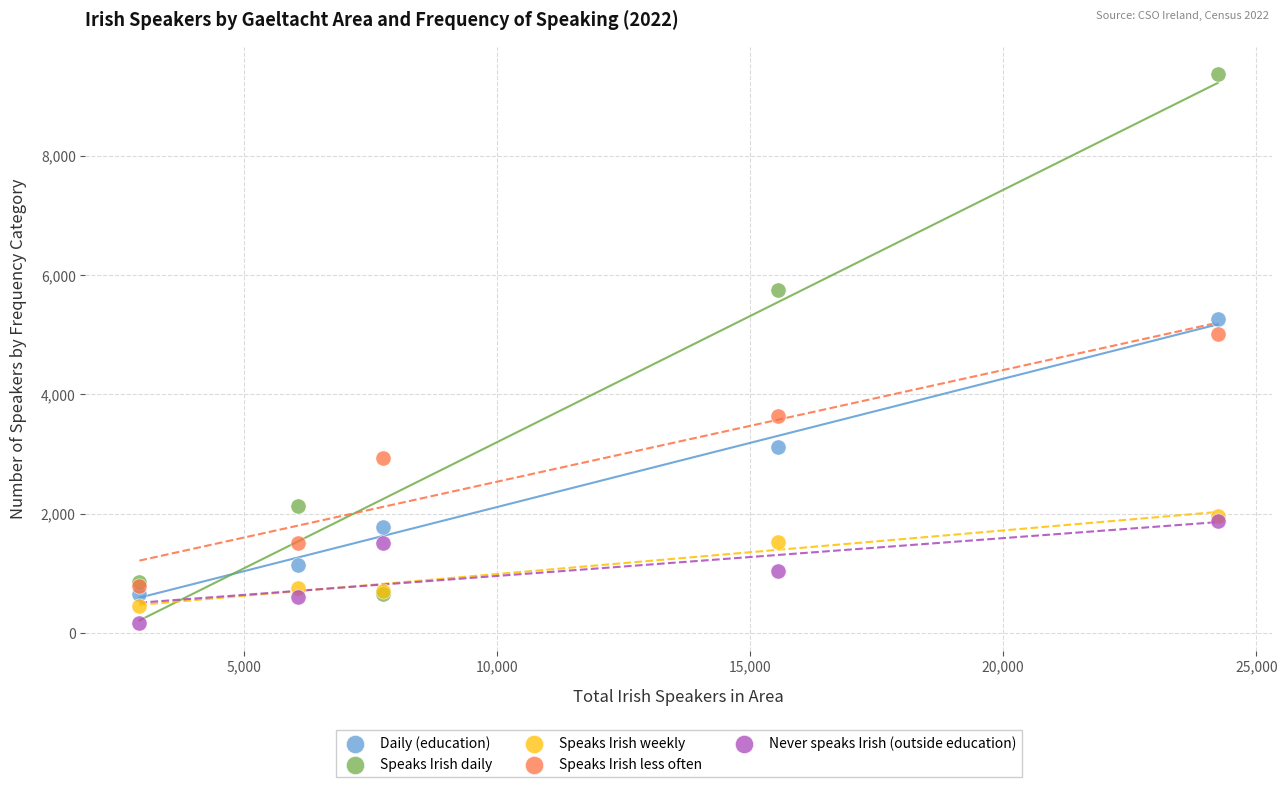

Across all series, what Y value is closest to 4766?

5017